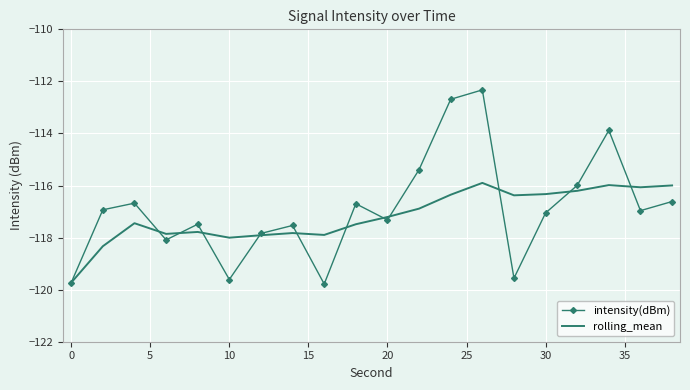

What are all the series names shown in the legend?

intensity(dBm), rolling_mean